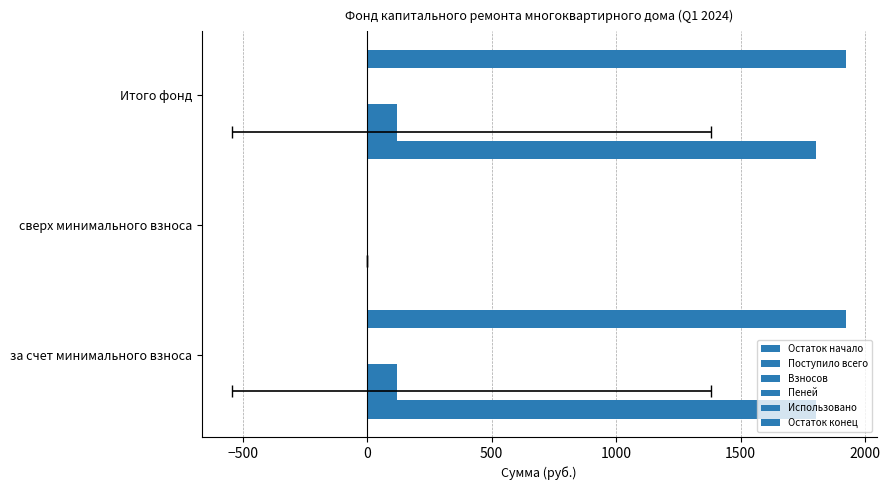

What are all the series names shown in the legend?

Остаток начало, Поступило всего, Взносов, Пеней, Использовано, Остаток конец